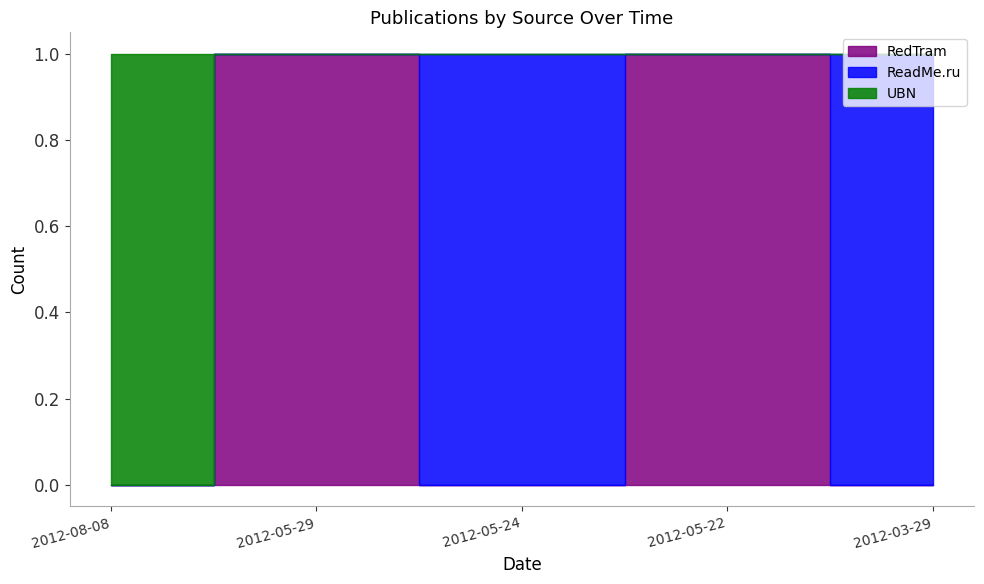

Between 2012-05-29 and 2012-05-24, which series saw the biggest shift?

RedTram